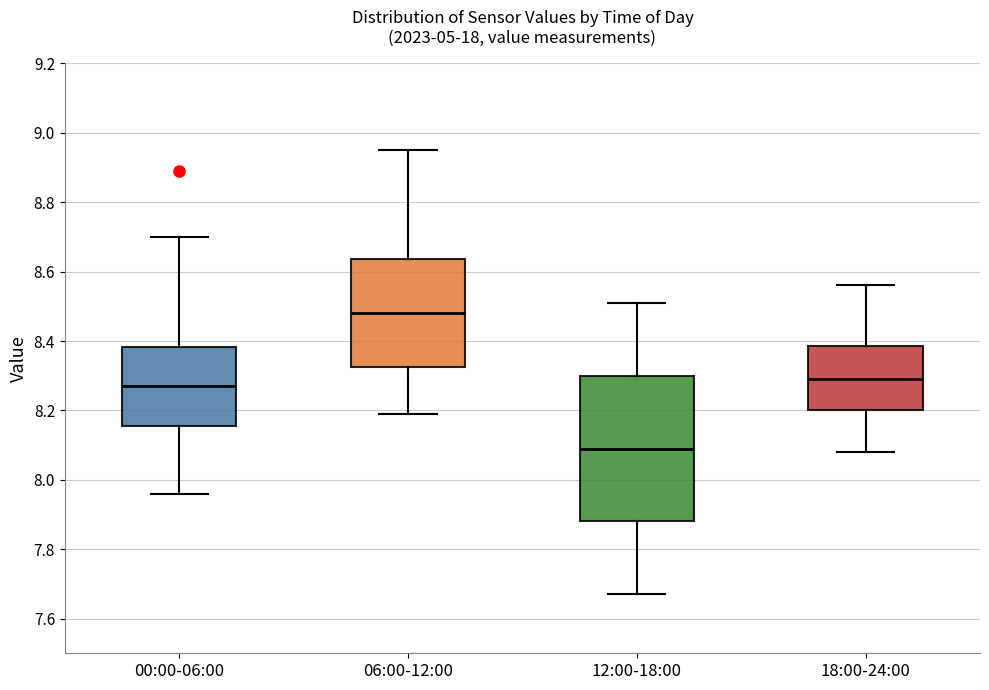

Where does the upper whisker of the box for 12:00-18:00 end on the y-axis? The values are not printed on the chart, so give them approximately, as read against the axis.

8.52